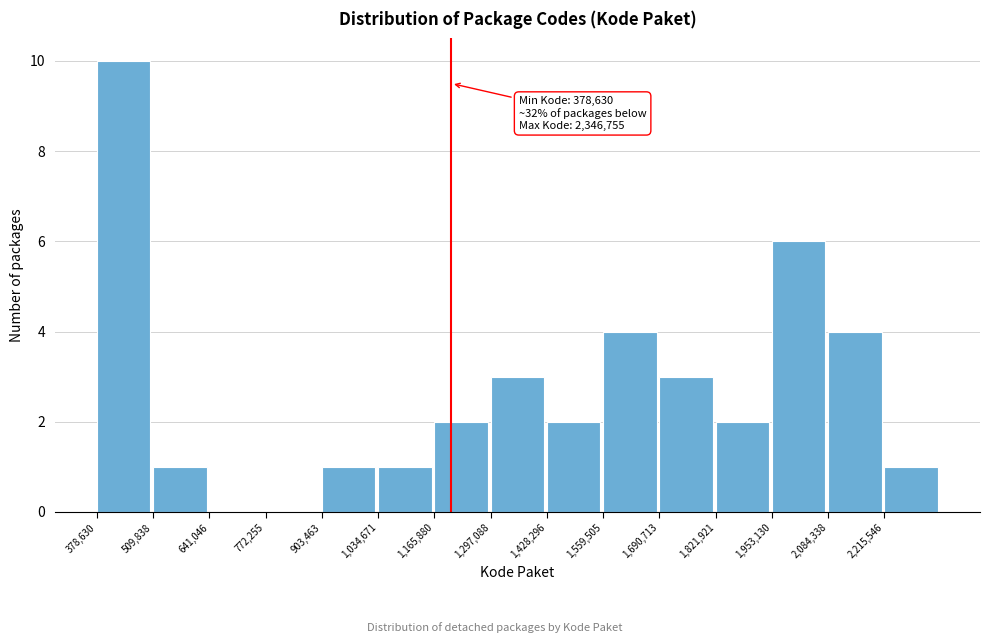

Over which range of the x-axis is the bar tallest?

380000 to 500000